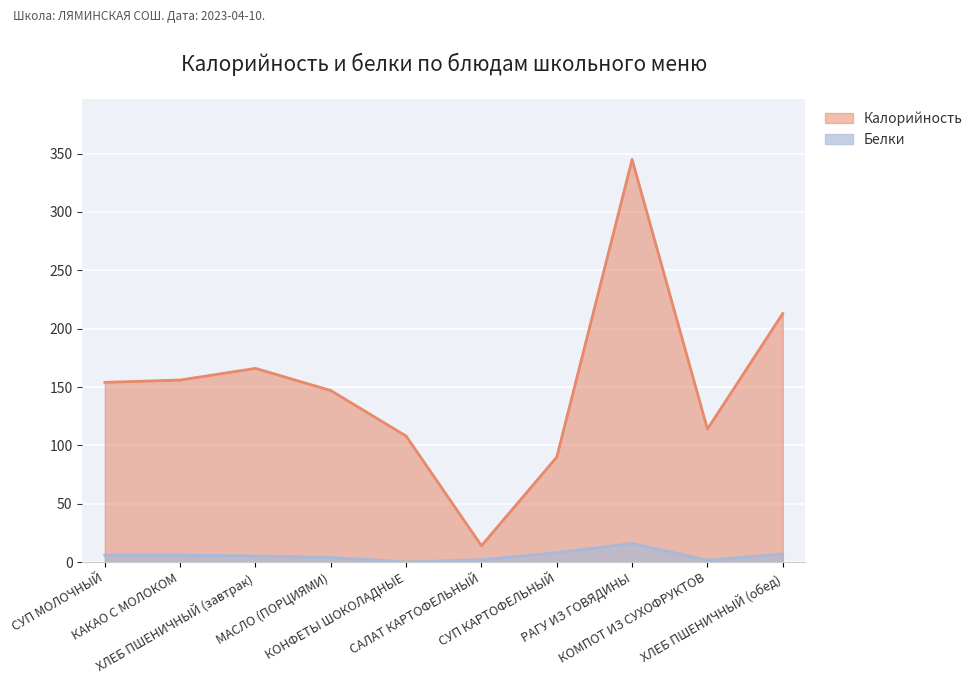

How many data points in Белки are less than 6?

5